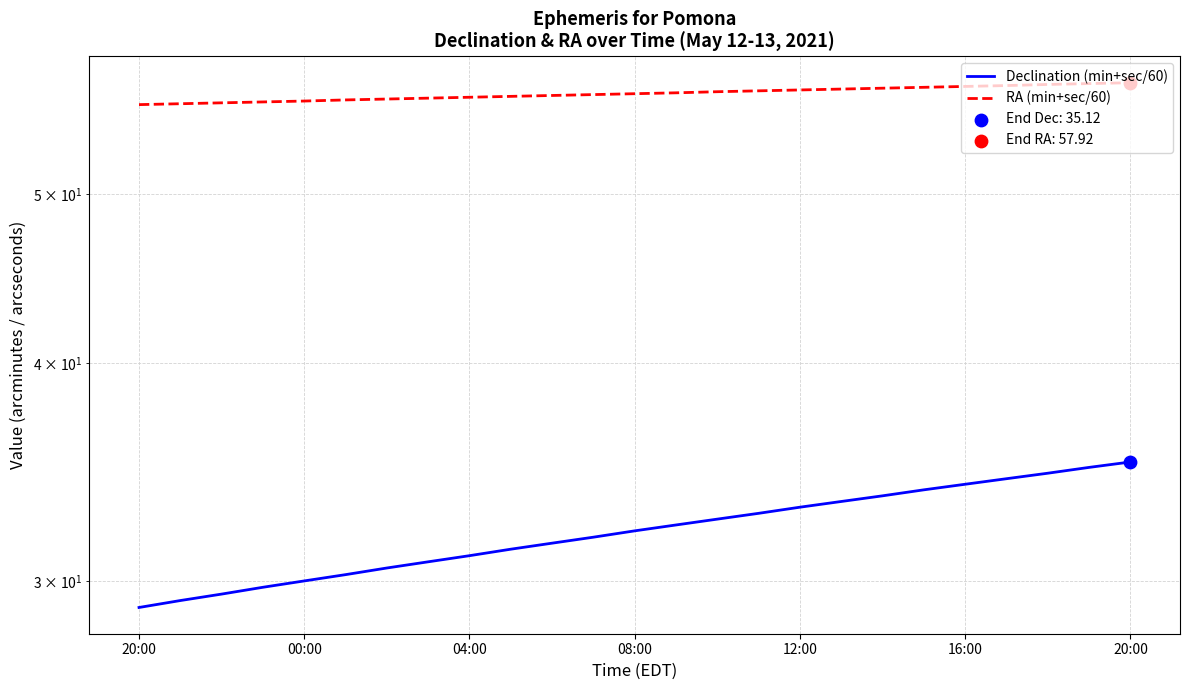

What is the total value across all series at 21?

92.1